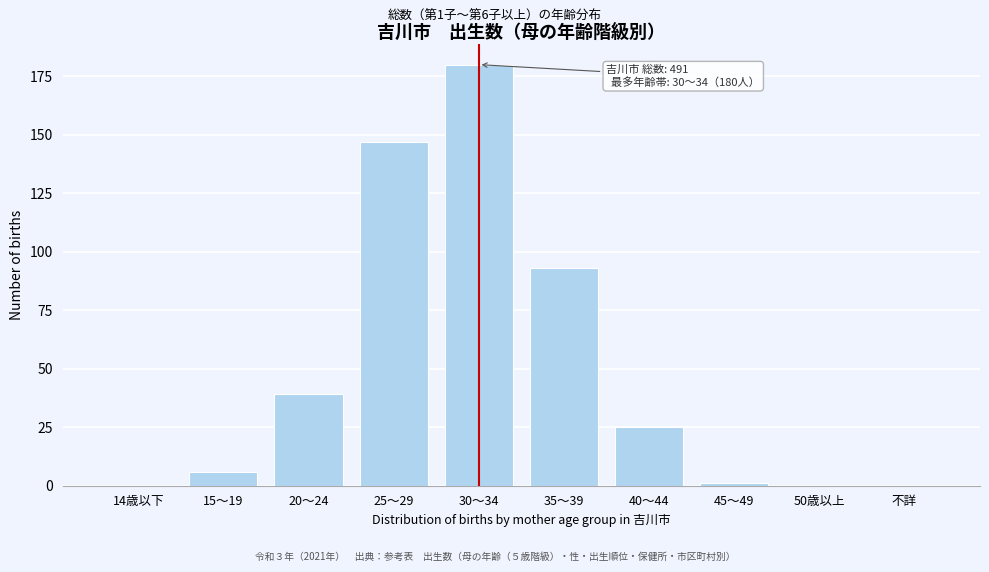

Reading left to right, transcribe all the data shown in this chart.

14歳以下=0	15～19=6	20～24=39	25～29=147	30～34=180	35～39=93	40～44=25	45～49=1	50歳以上=0	不詳=0